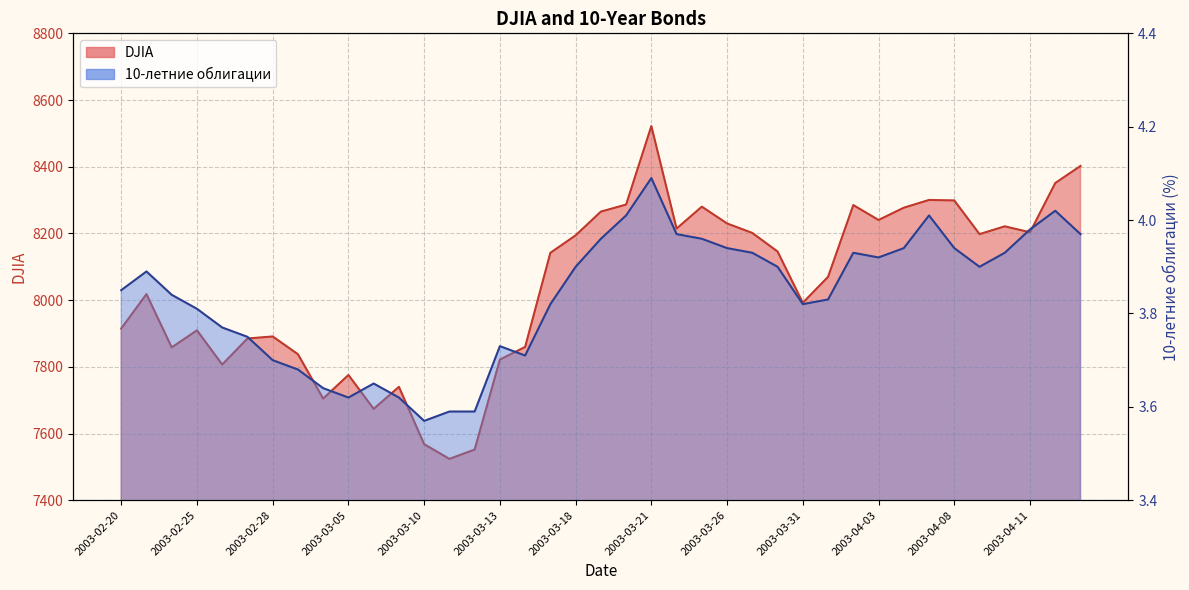

What is the label of the 13th point from the left?

2003-03-10